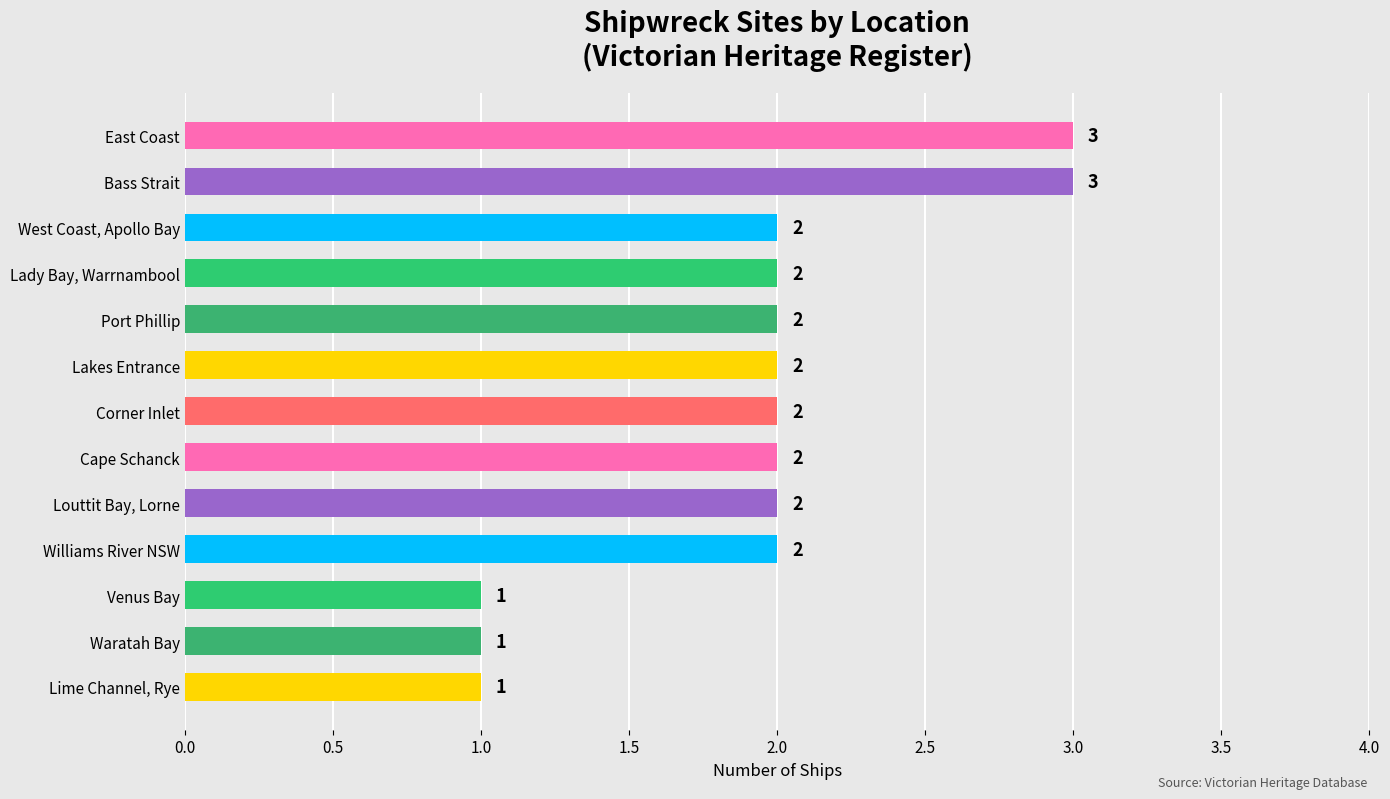

How many bars are there in total?

13